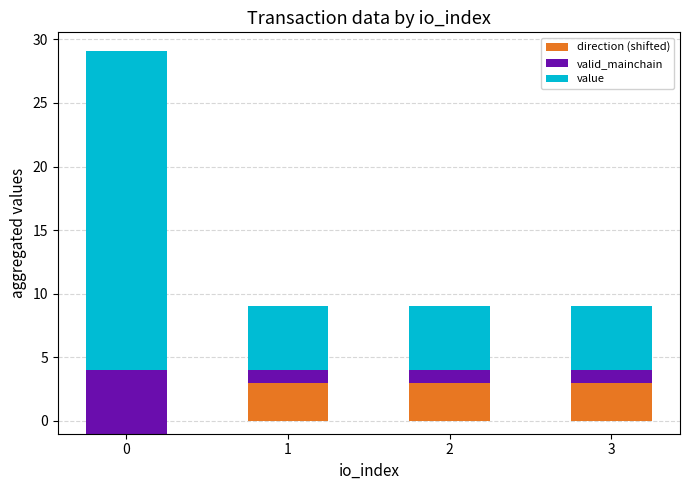

Count the number of data series in this chart.

3